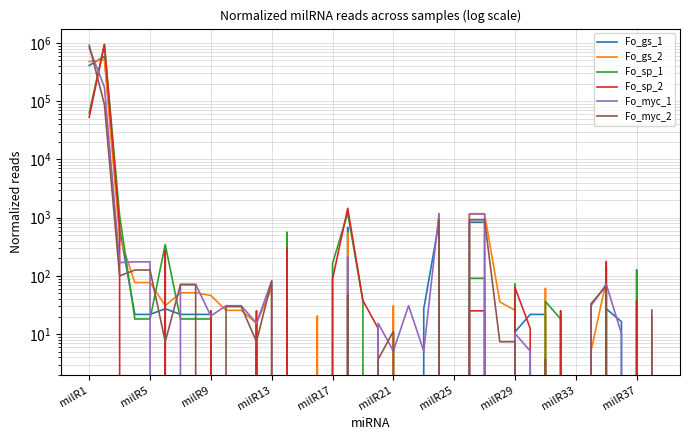

True or false: Fo_myc_2 has a value of 1402.1 at 26.

False